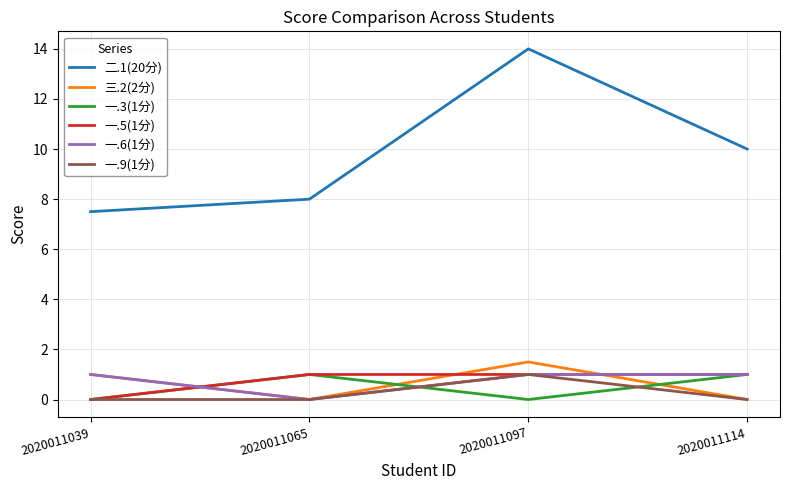

True or false: 二.1(20分) and 三.2(2分) cross at least once.

False